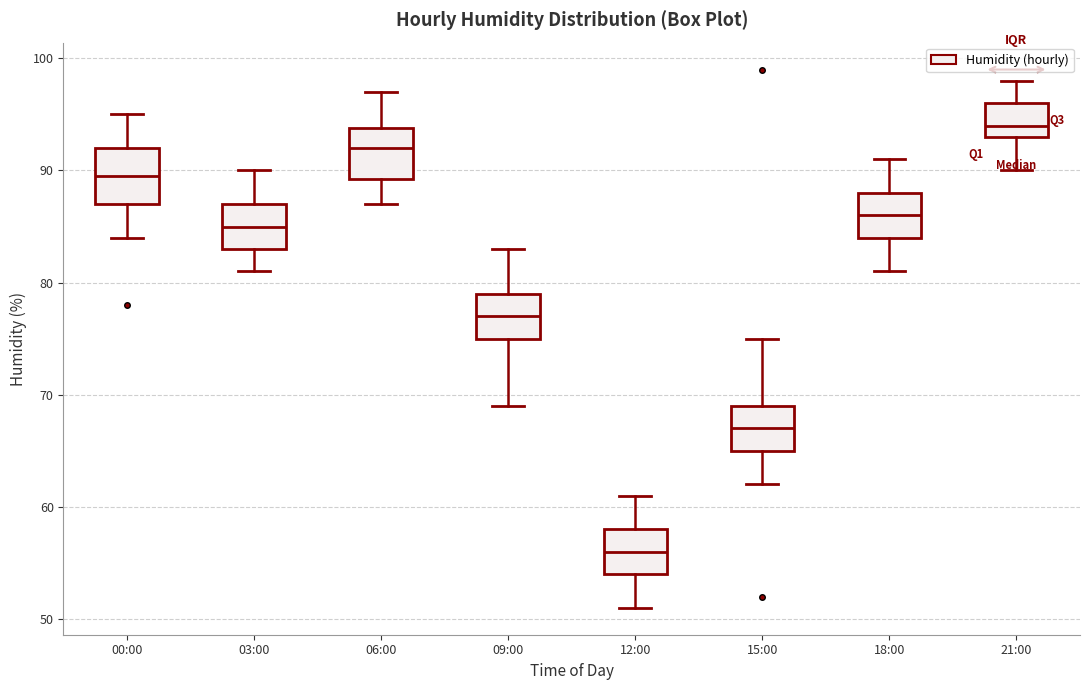

Reading left to right, transcribe this box plot: for each box, give where its median line is, the range the box spans, and where its two whiskers end, as read against the y-axis. The values are not printed on the chart, so give them approximately, as read against the axis.

00:00: median 90, box 87 to 92, whiskers 84 to 95
03:00: median 85, box 83 to 87, whiskers 81 to 90
06:00: median 92, box 89 to 94, whiskers 87 to 97
09:00: median 77, box 75 to 79, whiskers 69 to 83
12:00: median 56, box 54 to 58, whiskers 51 to 61
15:00: median 67, box 65 to 69, whiskers 62 to 75
18:00: median 86, box 84 to 88, whiskers 81 to 91
21:00: median 94, box 93 to 96, whiskers 90 to 98